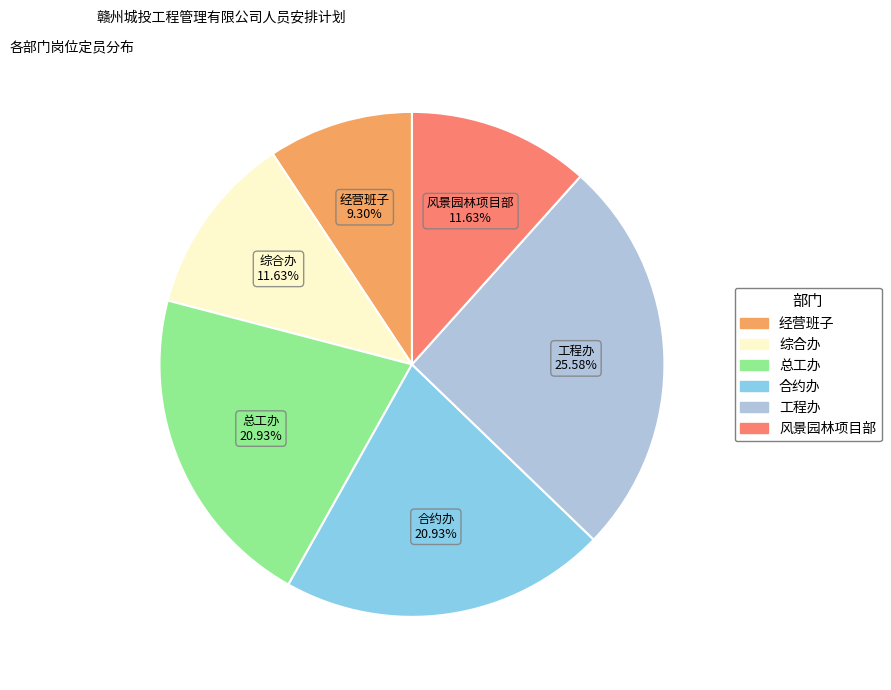

How much of the chart is everything except 工程办?

74.4%